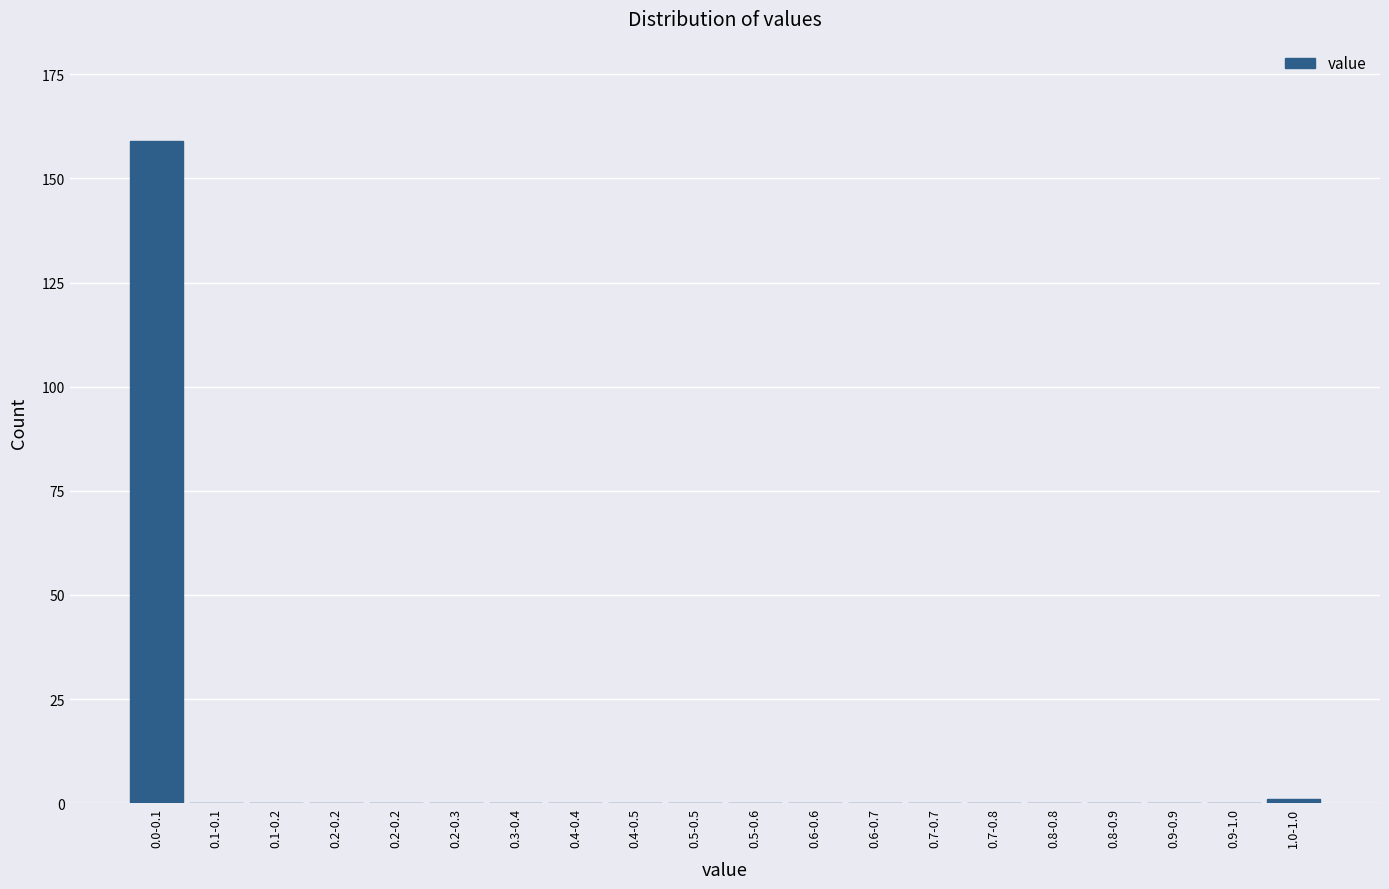

How many series are shown in this chart?

1